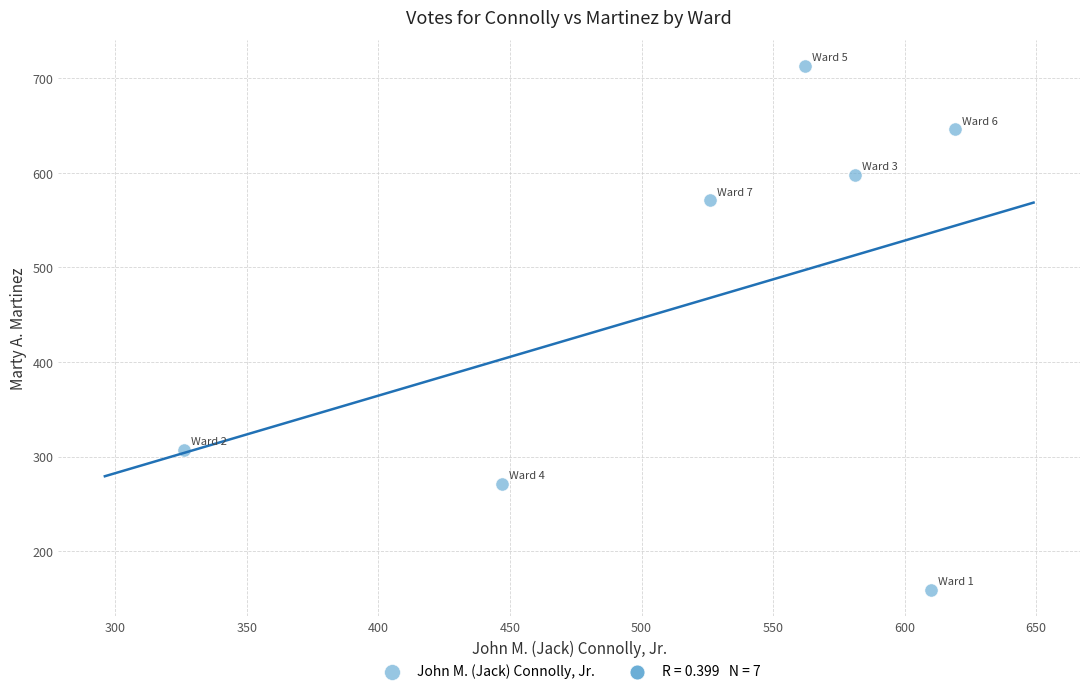

What is the range of Y values (max minus min)?

554